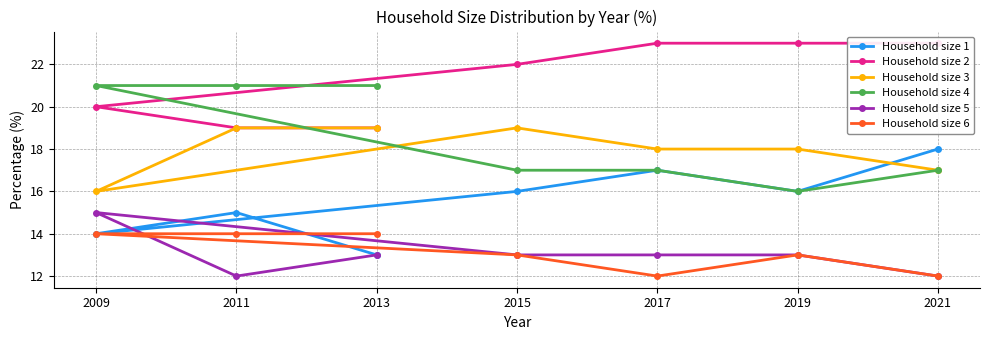

The value of Household size 5 at 2015 is 13. True or false?

True